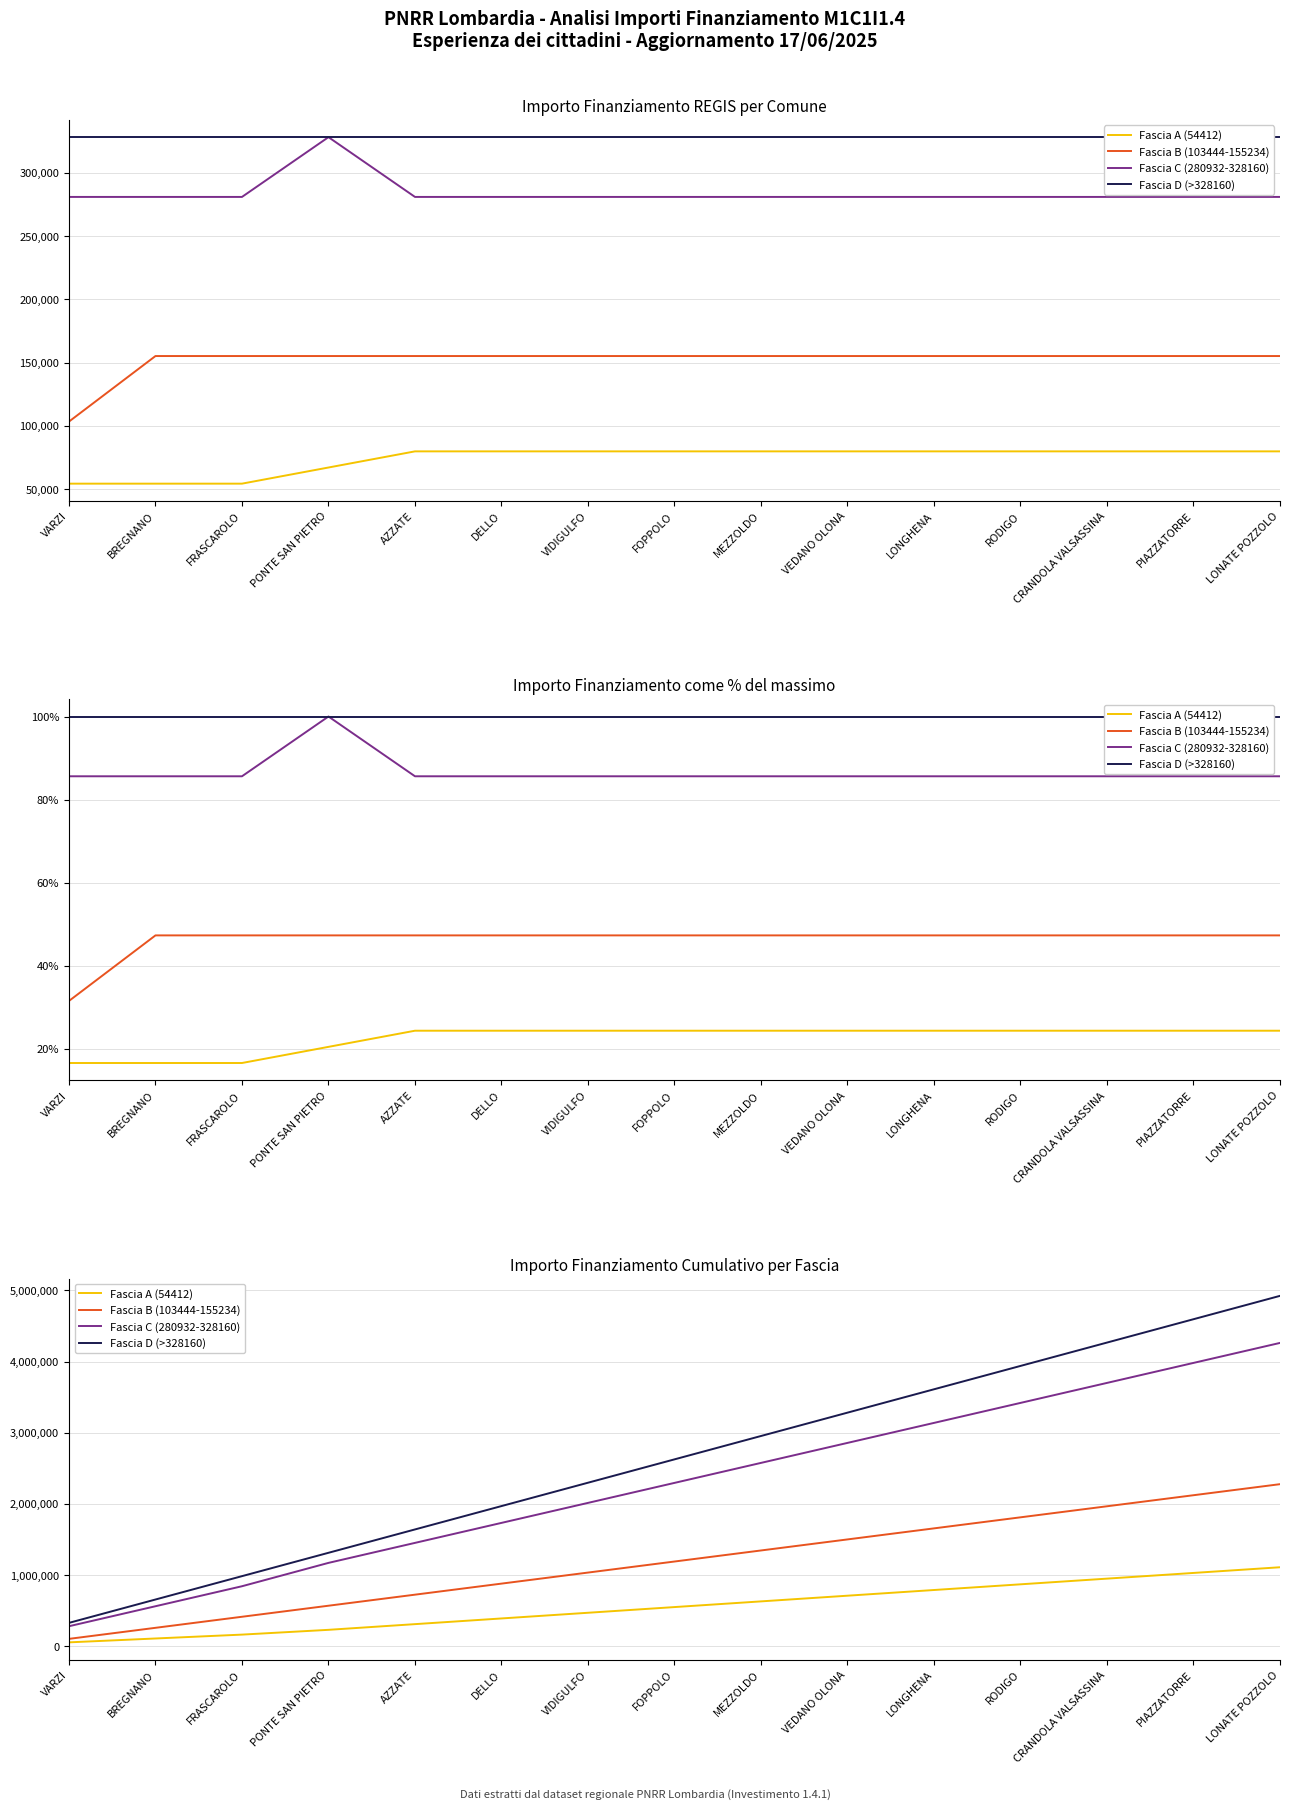

True or false: Fascia A (54412) and Fascia D (>328160) intersect in this chart.

False